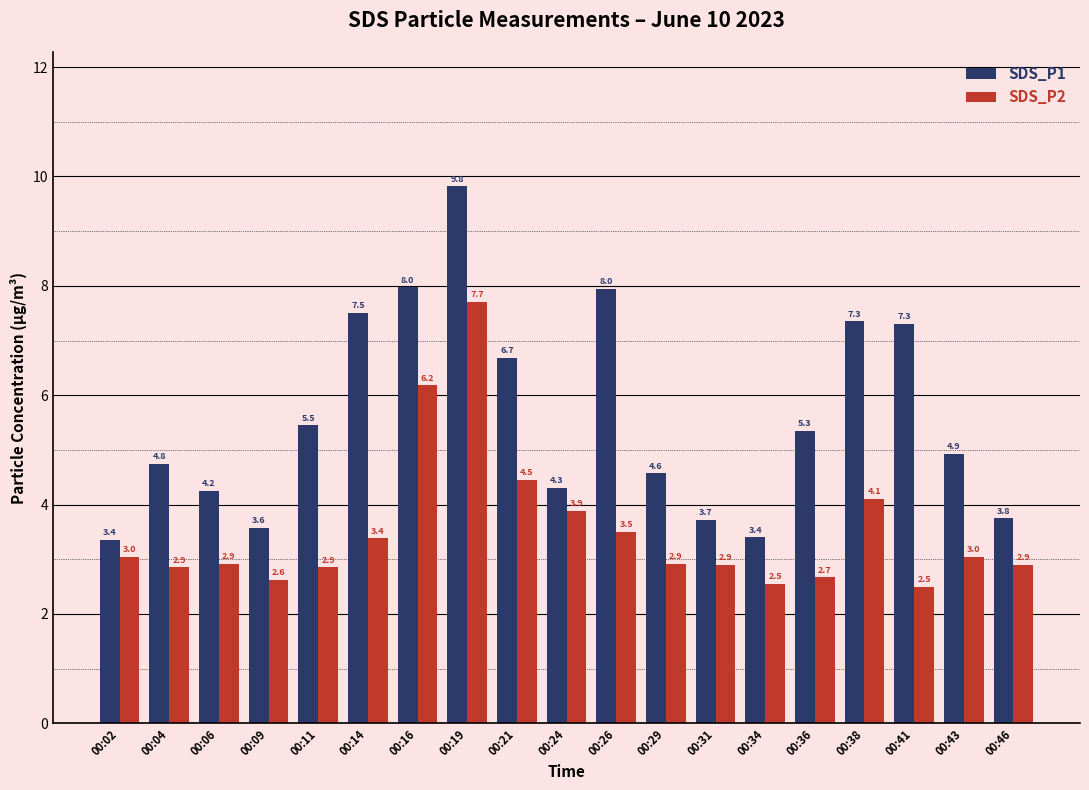

List the series in order of their peak value, highest first.

SDS_P1, SDS_P2